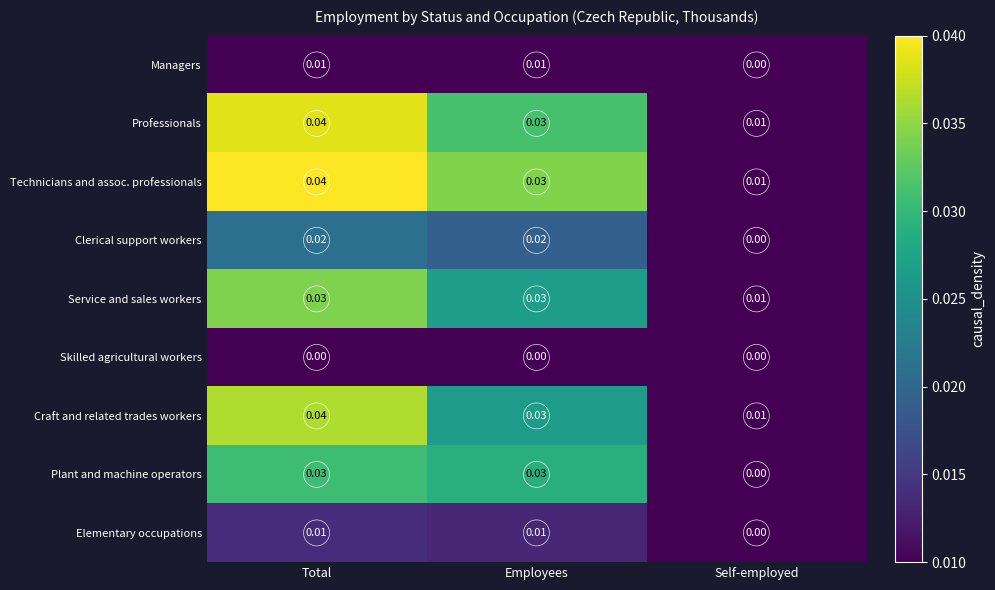

At which label is Managers closest to 0?

Self-employed